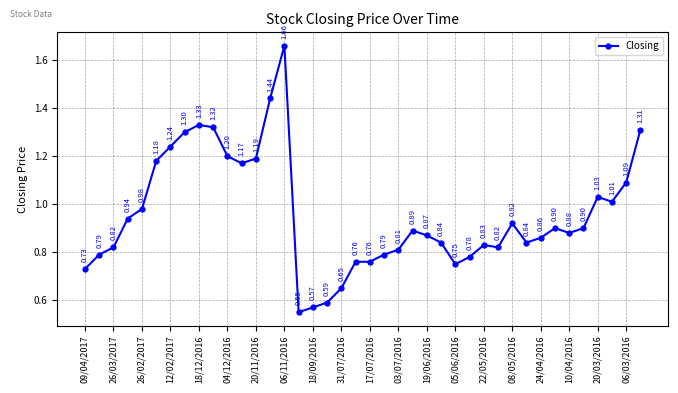

Is this an area chart (filled region under the line)?

No